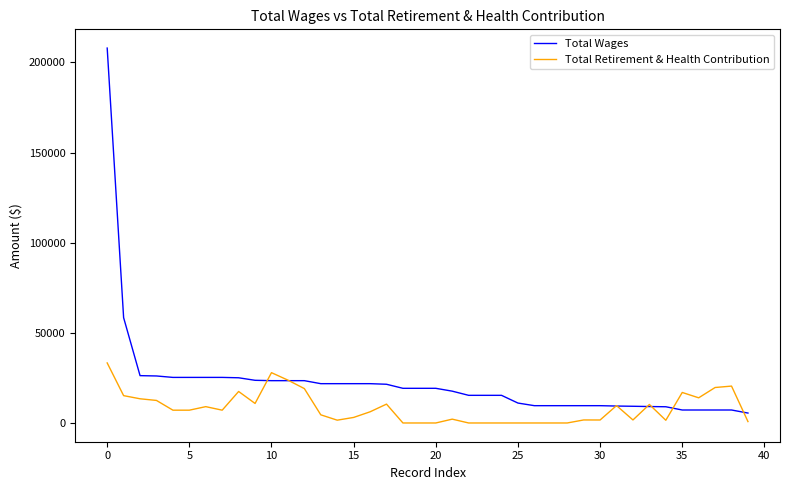

What is the maximum value for Total Wages?

207992